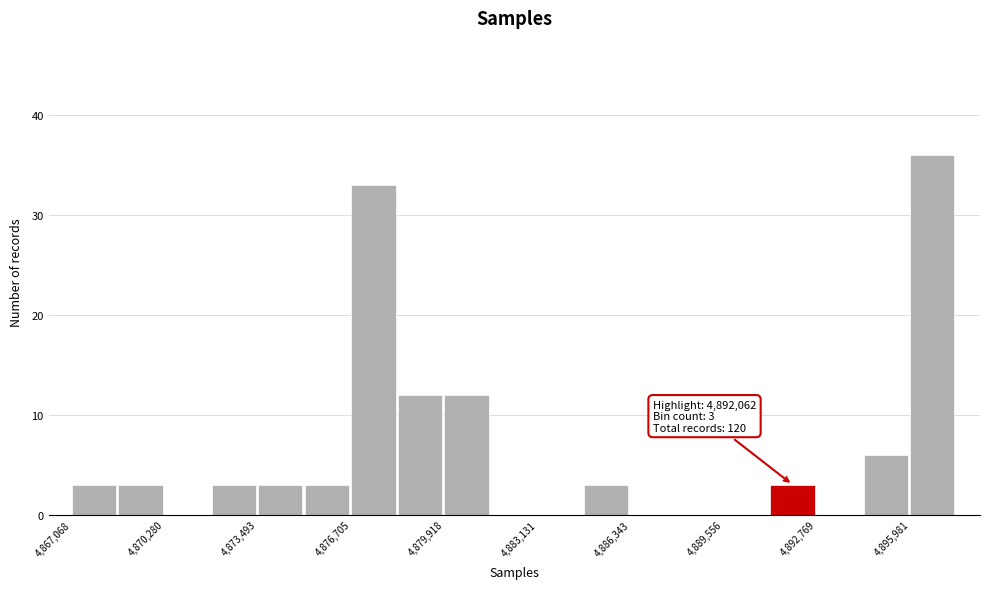

Read against the x-axis, roughly where is the centre of the tallest bar?

4896500